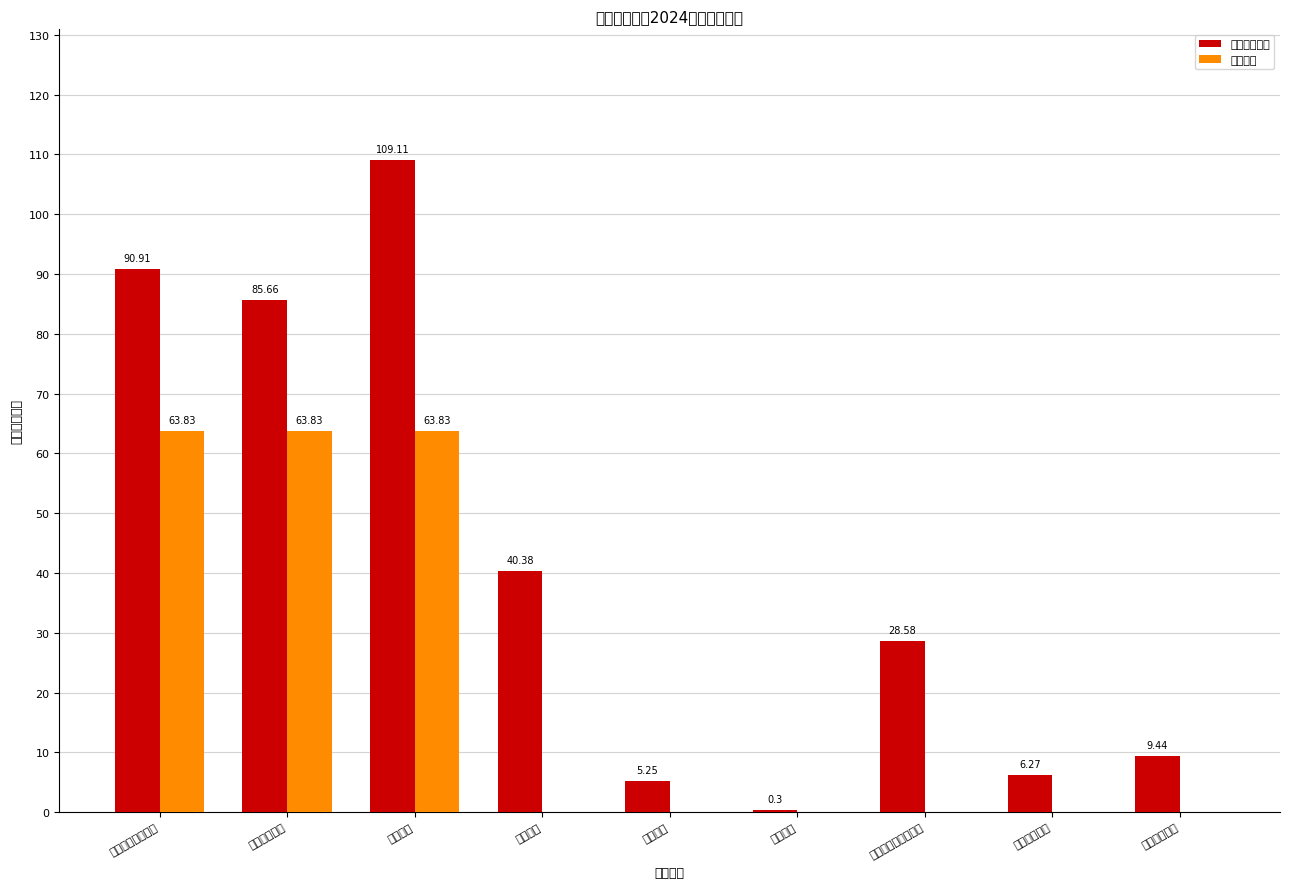

At how many categories does at least one series exceed 24?

5